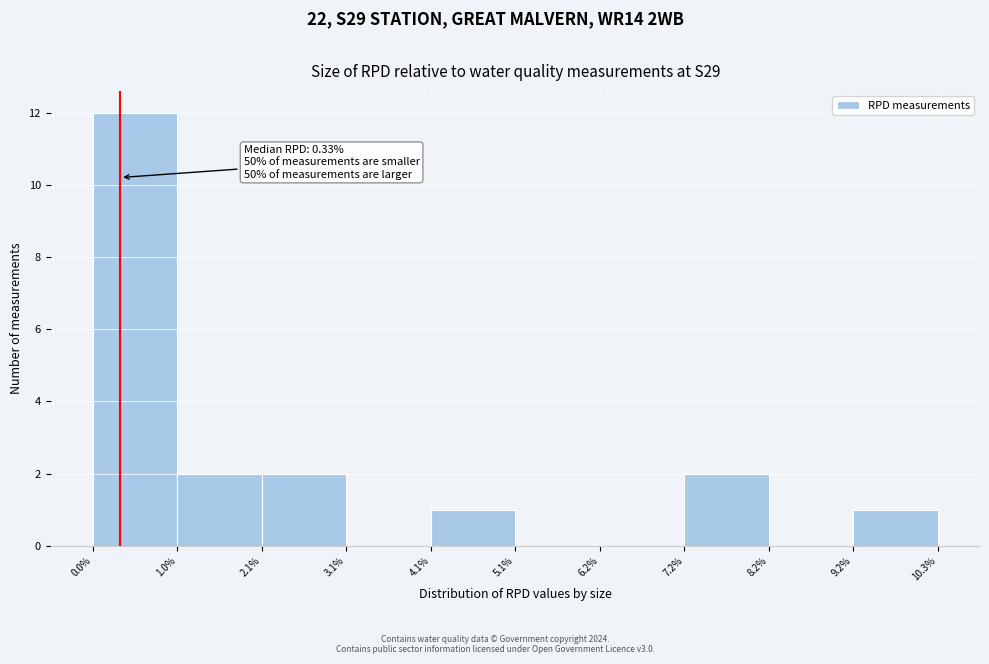

Over which range of the x-axis is the bar tallest?

0.0% to 1.0%